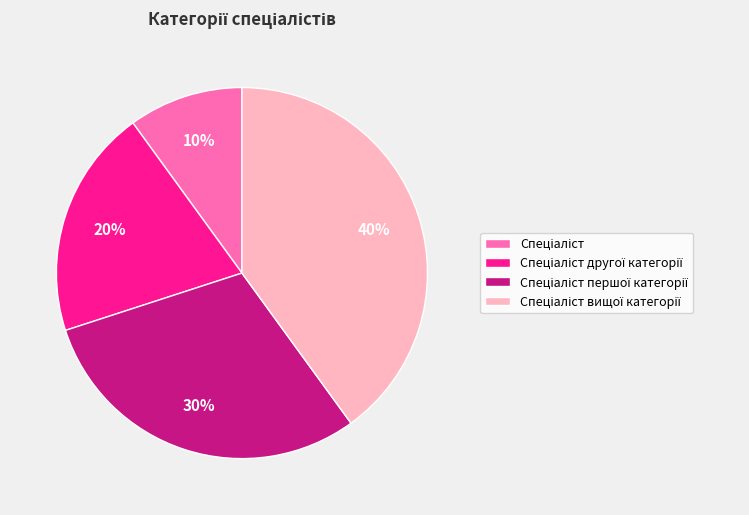

To the nearest percent, what is the average slice percentage?

25%